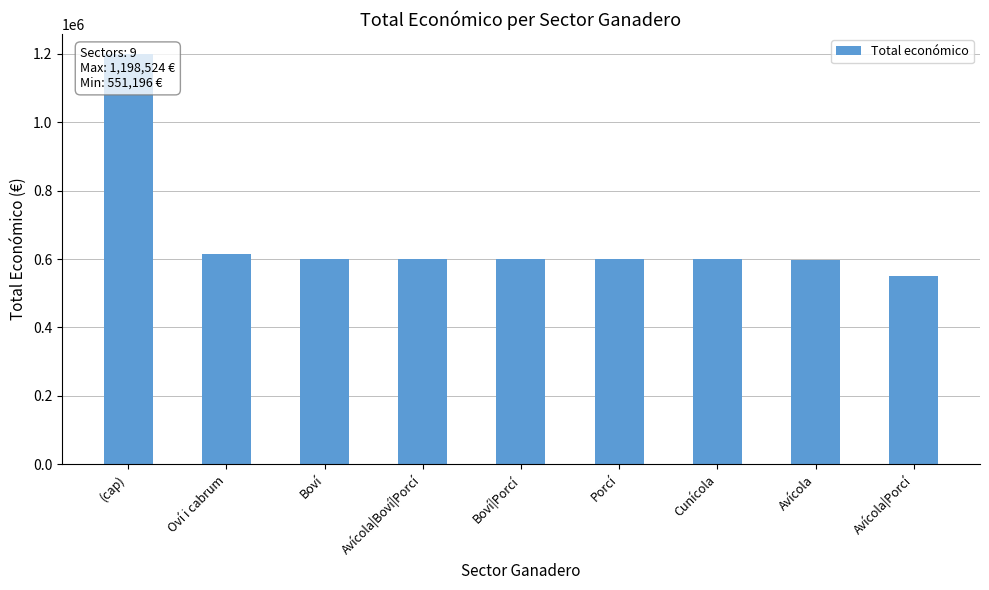

What is the value of the 9th bar from the left?

551196